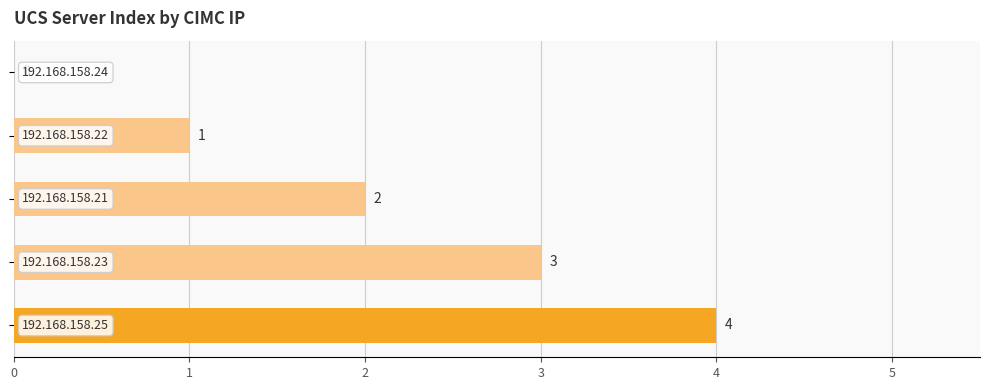

What is the sum of all values?

10